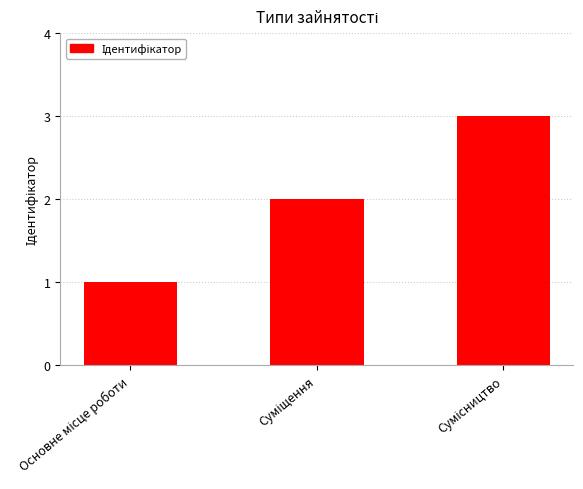

What is the sum of all values?

6